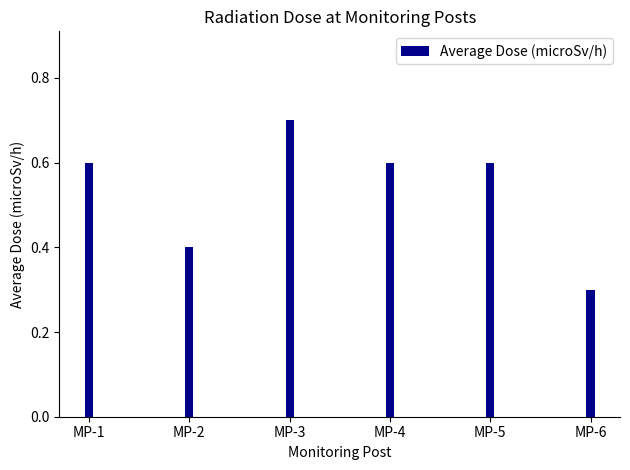

How many series are shown in this chart?

1